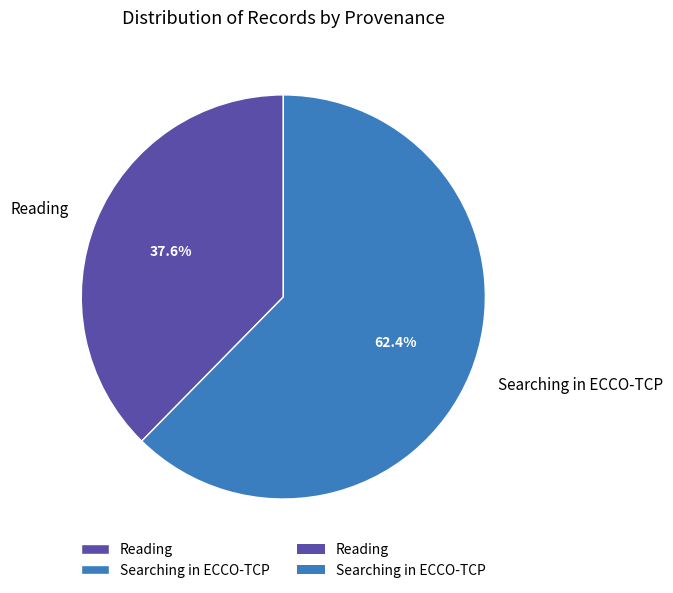

Combined, what portion of the pie is Searching in ECCO-TCP and Reading?

100.0%